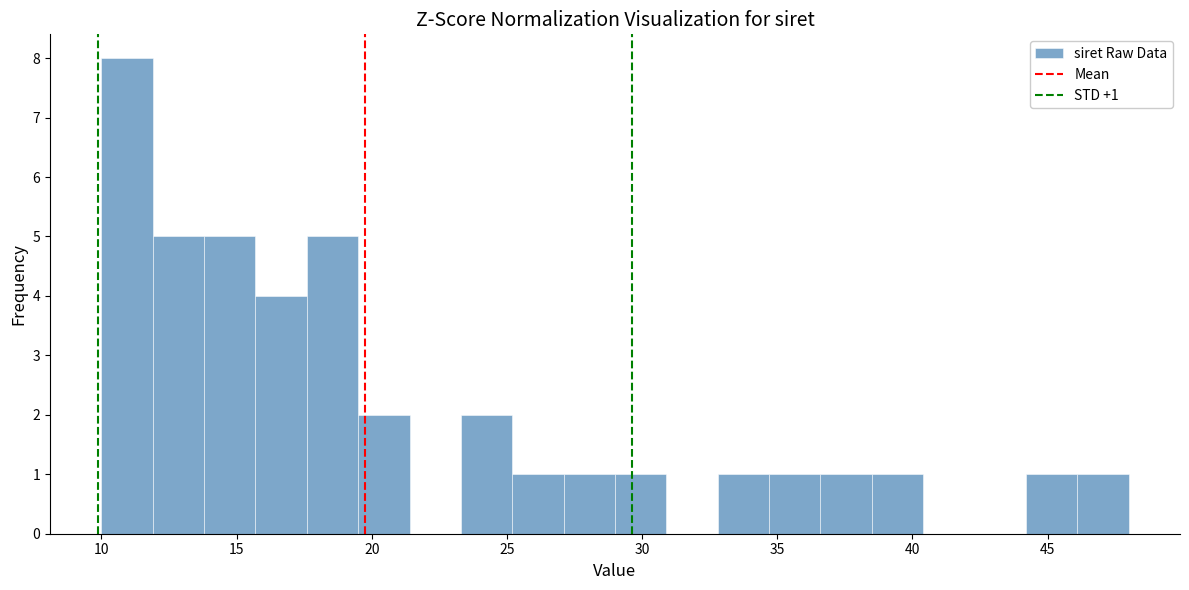

Around what value on the x-axis is the tallest bar? Give the approximate position of its centre, as read against the axis.

11.0